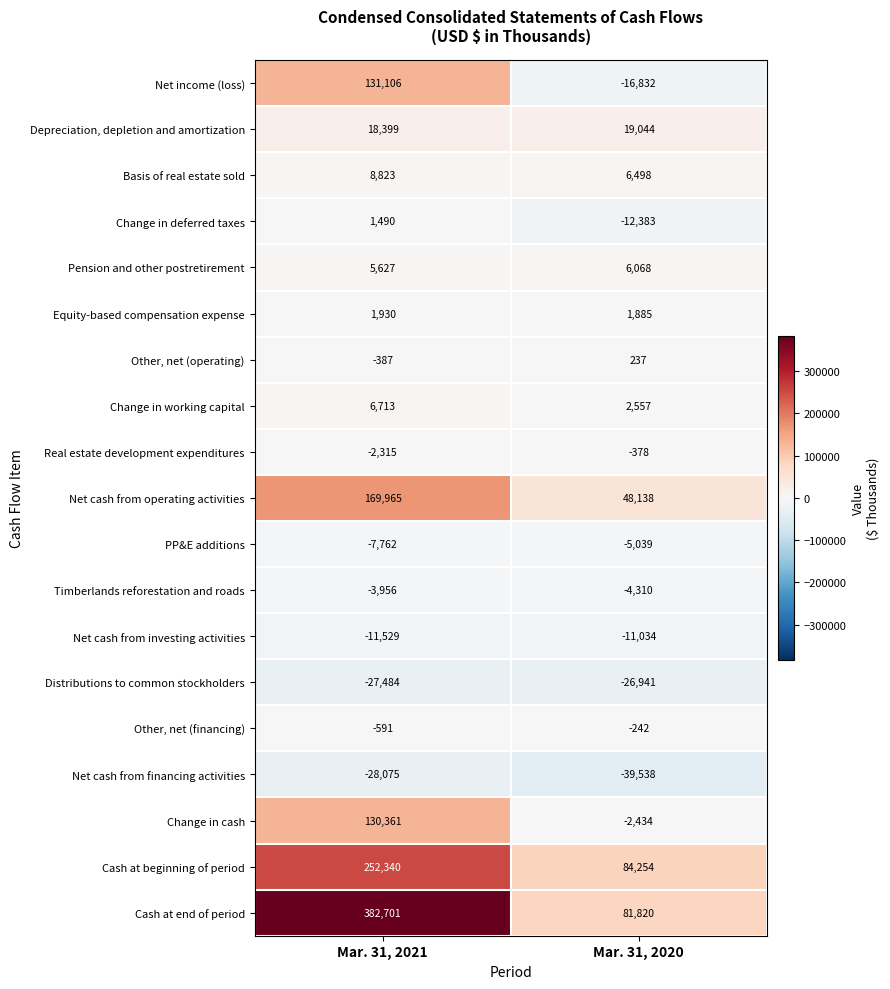

Which series changed the most between Mar. 31, 2021 and Mar. 31, 2020?

Cash at end of period